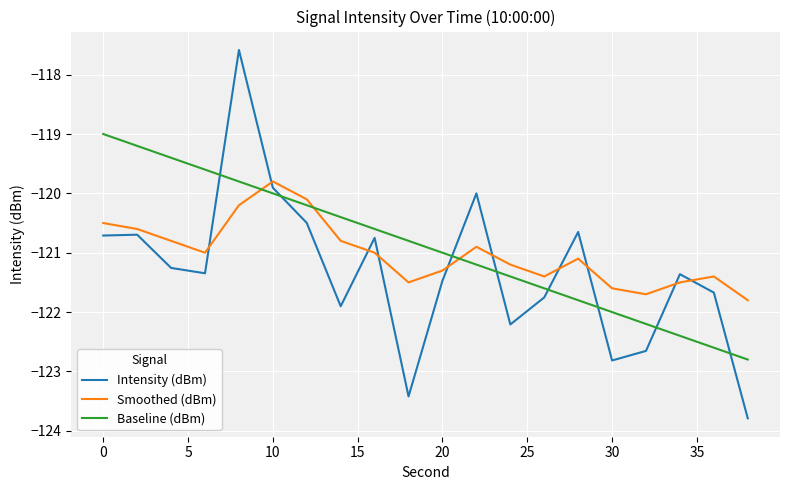

What is the average value of the Smoothed (dBm) series?

-121.0